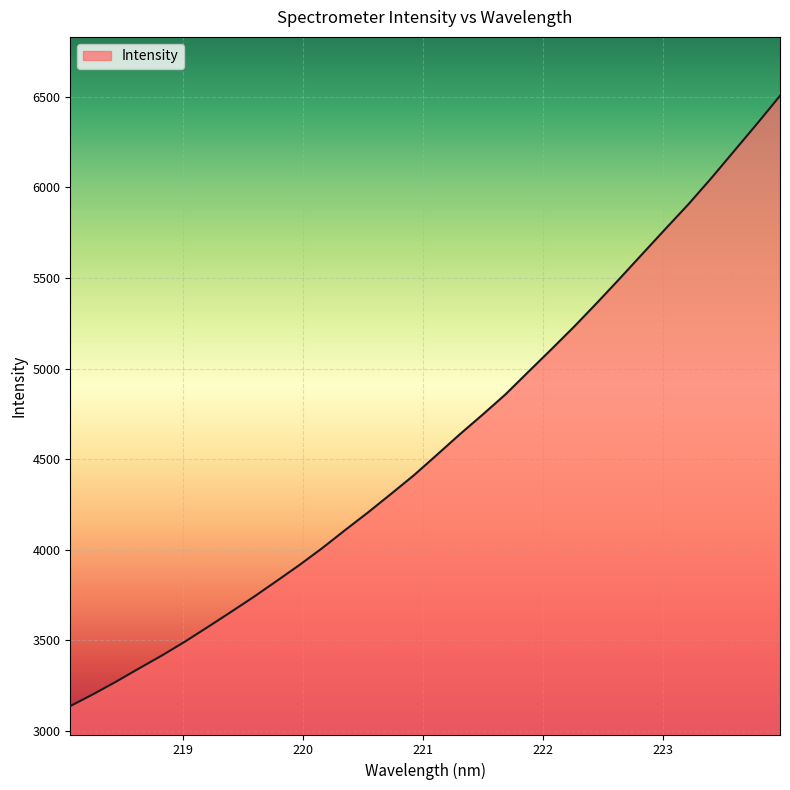

What is the difference between the maximum and minimum values?

3368.6